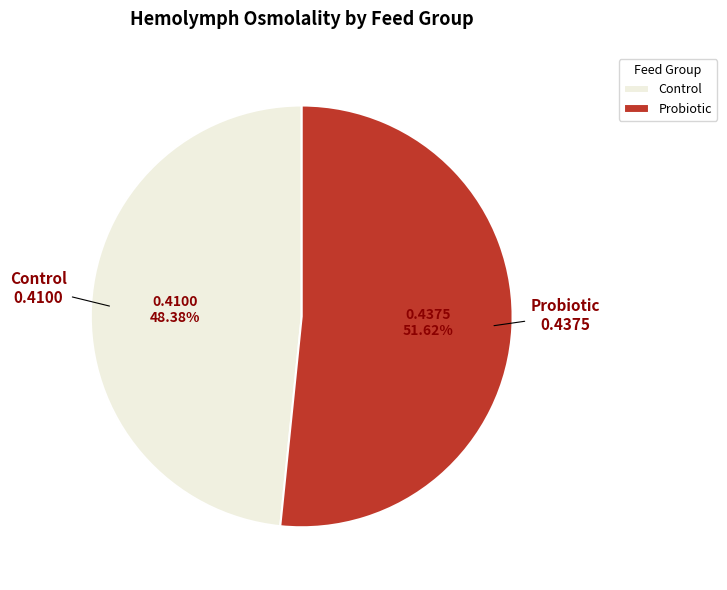

Between Probiotic and Control, which is larger?

Probiotic